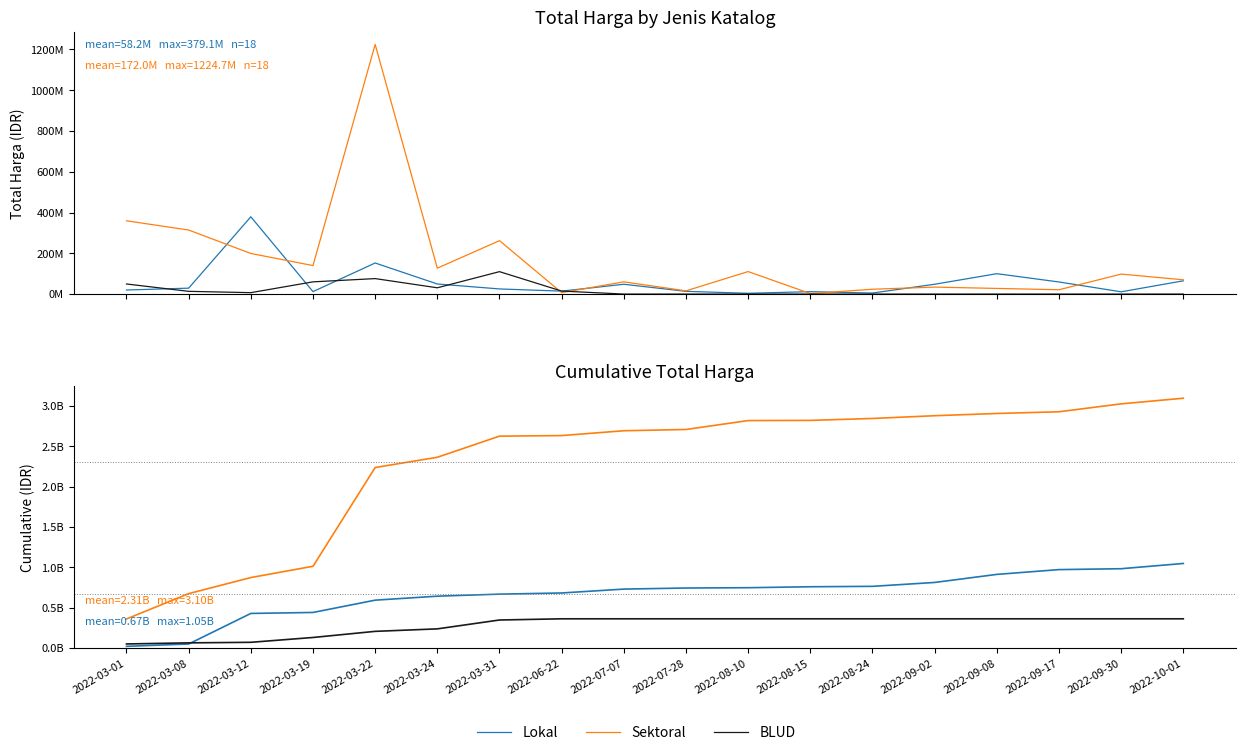

Which category has the lowest value across all series?

2022-03-01